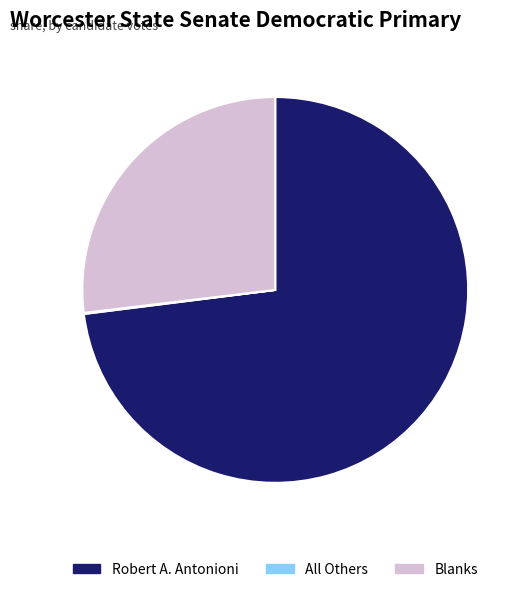

The Robert A. Antonioni slice represents 66% of the pie. True or false?

False